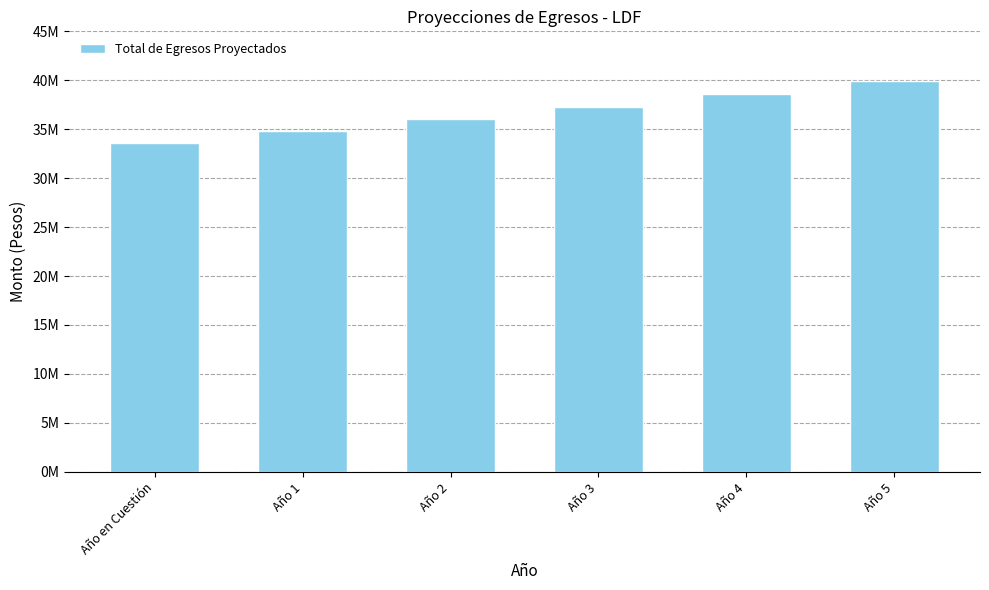

What is the difference between the maximum and second lowest values?

5131732.6